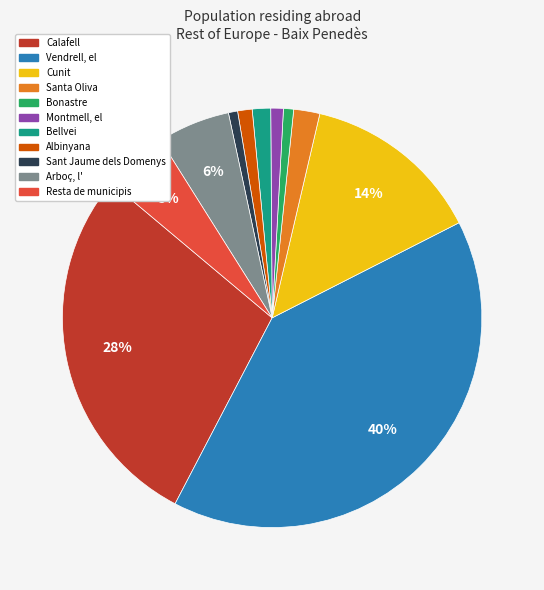

Is the sum of Bonastre and Arboç, l' greater than half?

No